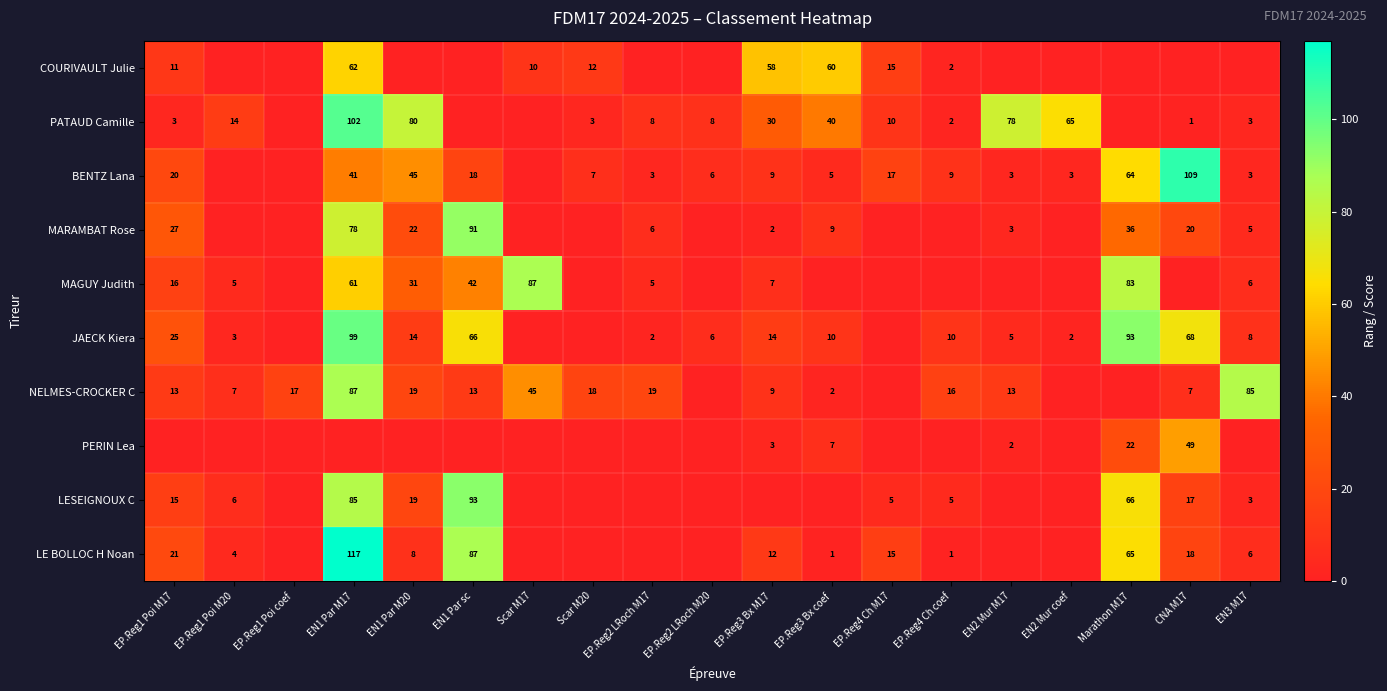

The value of MAGUY Judith at EN1 Par M20 is 50. True or false?

False